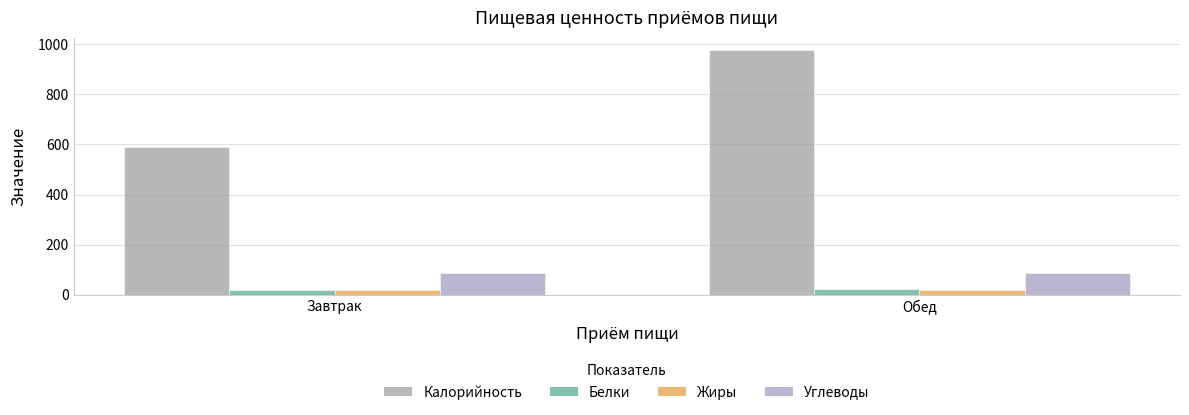

How many groups of bars are there?

2